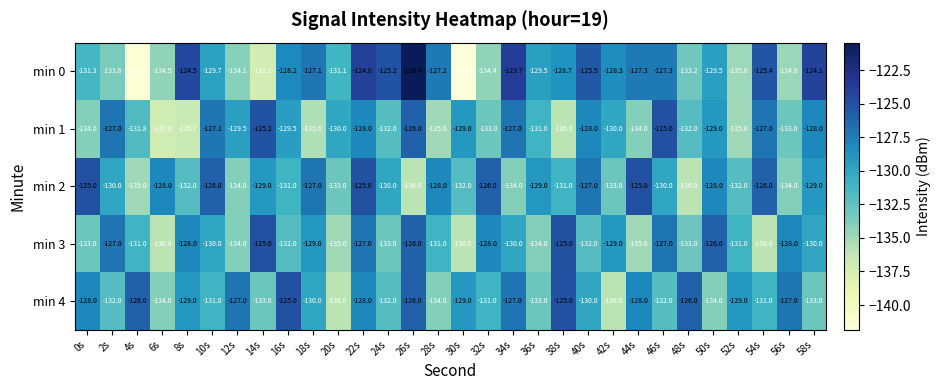

Rank the series at 0s from lowest to highest value.

min 1, min 3, min 0, min 4, min 2